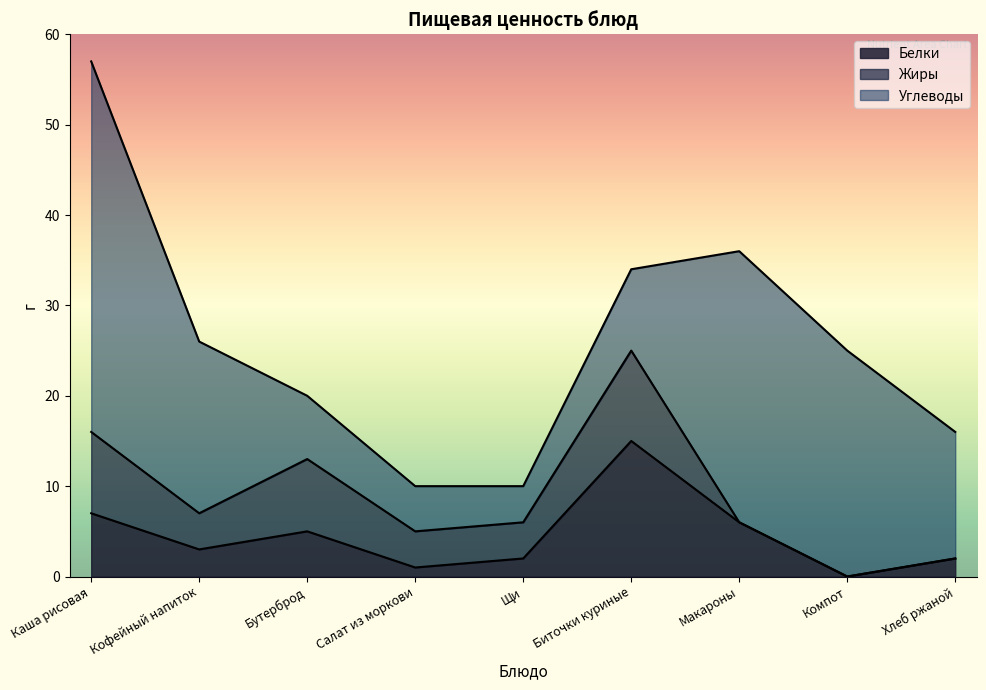

Which series has the largest range (max minus min)?

Углеводы